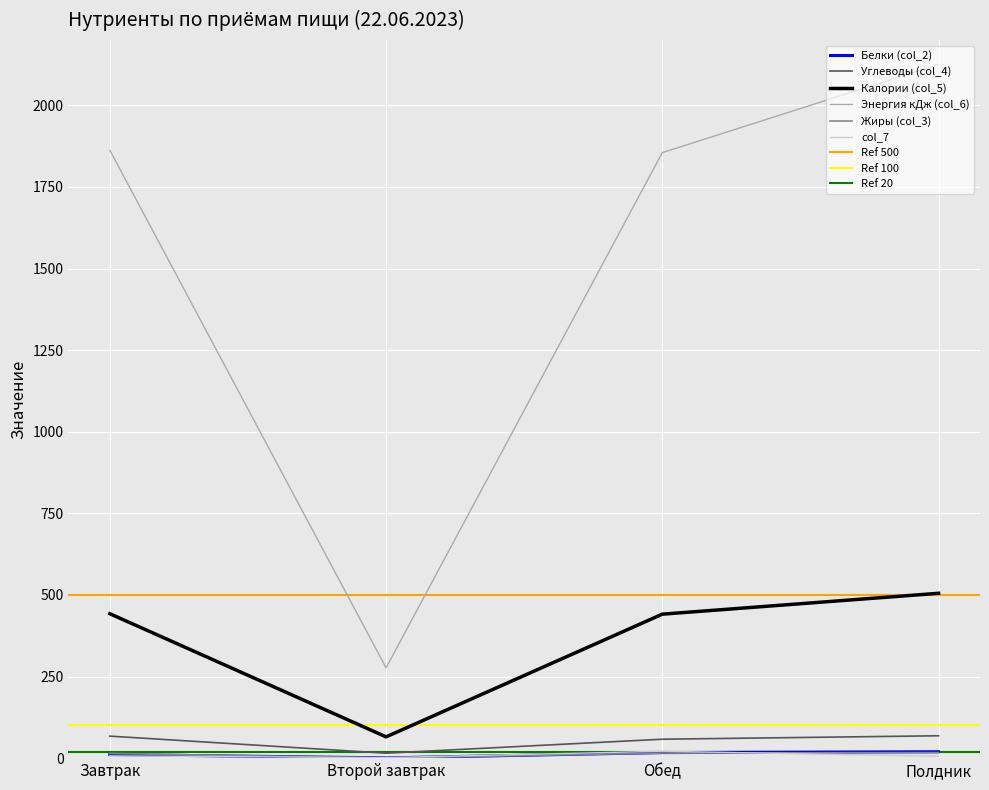

Which label corresponds to the smallest value in the chart?

Второй завтрак